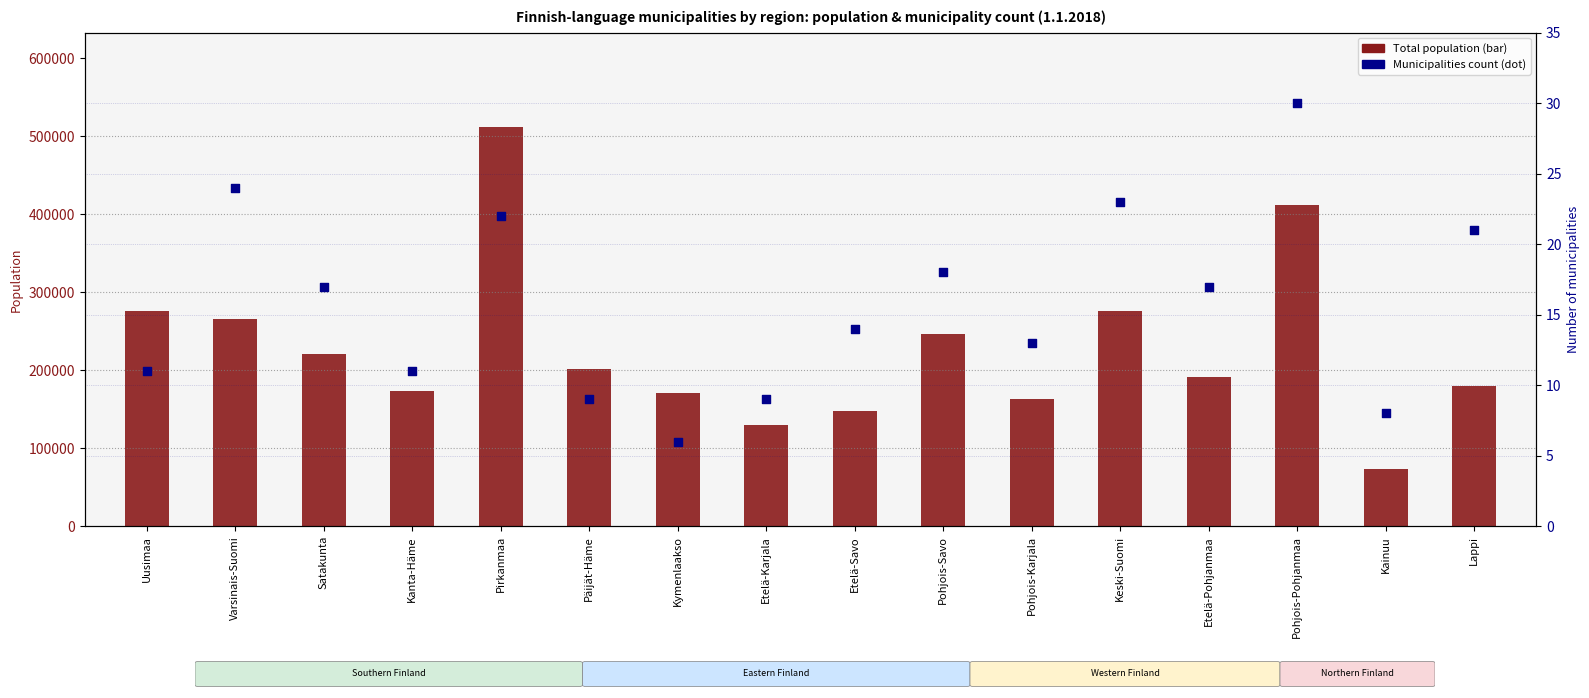

Which series has the largest total across all categories?

Total population